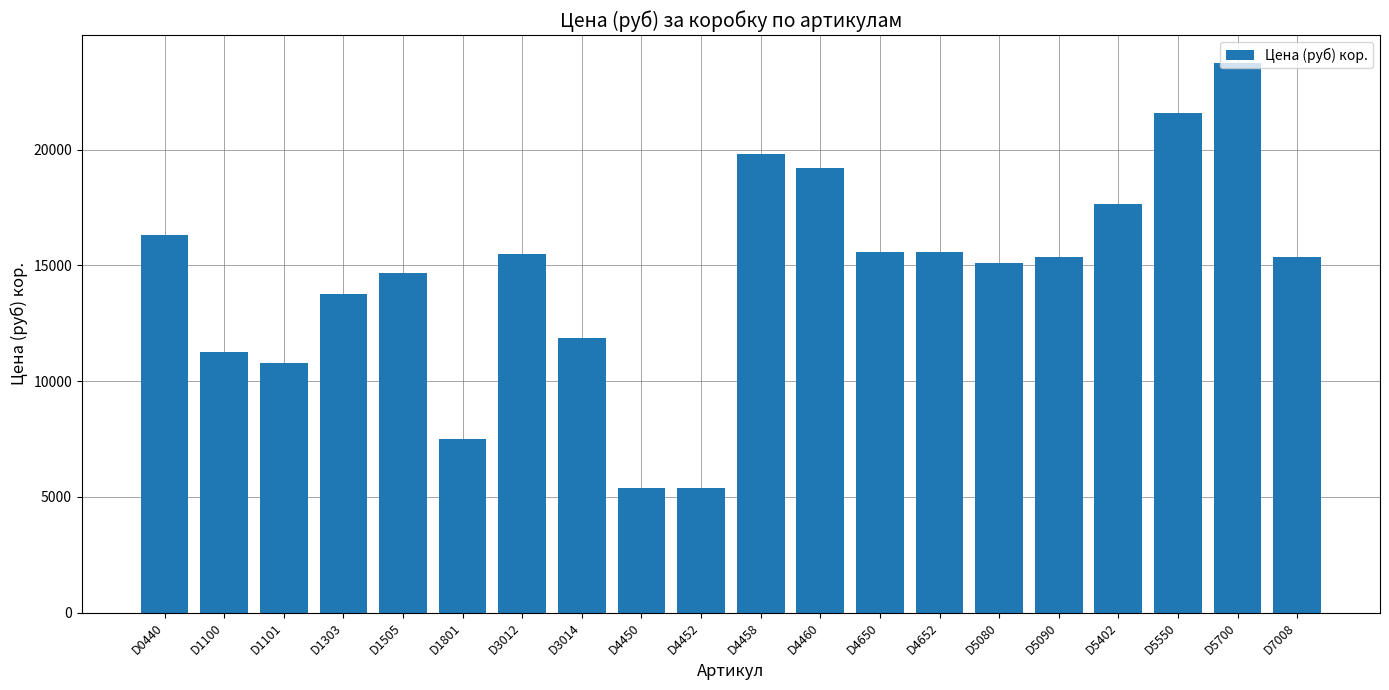

True or false: the data shows 5400 at D4452.

True